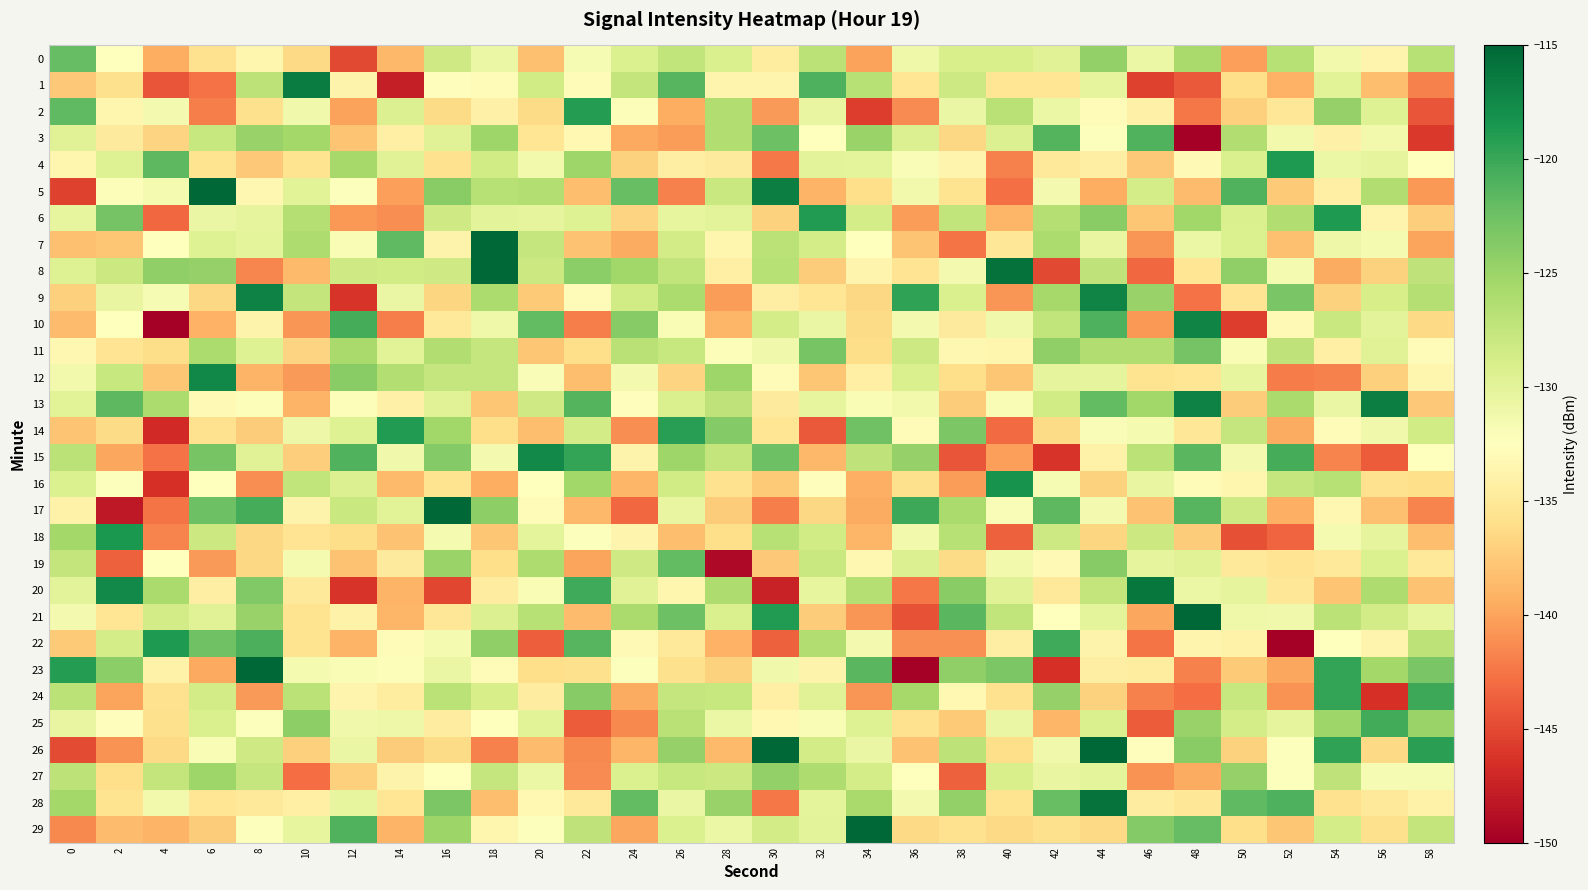

Reading left to right, what are all the values shown in this chart?

0: 0=-122.1	2=-132.6	4=-139.4	6=-135.7	8=-133.5	10=-136.4	12=-145.0	14=-138.8	16=-128.3	18=-130.8	20=-138.2	22=-131.7	24=-129.2	26=-127.3	28=-129.1	30=-134.7	32=-127.0	34=-140.1	36=-131.1	38=-129.1	40=-129.0	42=-129.7	44=-124.5	46=-130.8	48=-125.7	50=-140.2	52=-126.7	54=-131.4	56=-133.6	58=-126.7
1: 0=-137.6	2=-135.9	4=-144.4	6=-142.7	8=-127.1	10=-116.6	12=-133.8	14=-147.8	16=-132.8	18=-133.0	20=-128.5	22=-133.0	24=-127.5	26=-121.3	28=-133.6	30=-133.6	32=-120.9	34=-126.6	36=-135.3	38=-128.2	40=-135.2	42=-135.3	44=-130.3	46=-145.4	48=-144.1	50=-135.9	52=-139.1	54=-129.8	56=-138.4	58=-141.9
2: 0=-121.7	2=-133.6	4=-131.5	6=-142.0	8=-135.8	10=-131.2	12=-140.1	14=-129.4	16=-136.2	18=-134.0	20=-136.2	22=-119.0	24=-132.1	26=-139.4	28=-126.2	30=-140.5	32=-130.5	34=-145.7	36=-141.3	38=-130.6	40=-126.8	42=-130.8	44=-132.8	46=-134.1	48=-142.3	50=-137.0	52=-135.2	54=-124.6	56=-129.6	58=-144.3
3: 0=-129.7	2=-134.7	4=-136.7	6=-127.7	8=-124.8	10=-125.5	12=-137.9	14=-134.2	16=-129.7	18=-125.2	20=-135.4	22=-133.3	24=-139.7	26=-140.4	28=-126.3	30=-122.5	32=-132.5	34=-125.0	36=-129.5	38=-136.5	40=-129.5	42=-121.2	44=-132.3	46=-121.0	48=-150.3	50=-126.2	52=-131.4	54=-134.1	56=-131.4	58=-145.9
4: 0=-133.5	2=-129.5	4=-121.7	6=-135.6	8=-137.7	10=-135.5	12=-125.6	14=-129.7	16=-135.7	18=-128.4	20=-131.3	22=-125.2	24=-136.9	26=-134.3	28=-134.7	30=-142.2	32=-129.9	34=-130.2	36=-132.0	38=-133.6	40=-141.9	42=-134.9	44=-134.4	46=-137.6	48=-133.1	50=-129.2	52=-118.8	54=-130.8	56=-130.2	58=-132.5
5: 0=-145.4	2=-132.2	4=-131.6	6=-114.8	8=-133.3	10=-129.9	12=-132.2	14=-140.2	16=-124.0	18=-126.7	20=-126.5	22=-138.4	24=-122.2	26=-141.8	28=-127.9	30=-116.7	32=-138.9	34=-136.0	36=-131.3	38=-135.5	40=-142.9	42=-131.5	44=-139.4	46=-128.7	48=-138.4	50=-121.2	52=-137.5	54=-134.3	56=-126.3	58=-140.6
6: 0=-130.4	2=-122.9	4=-143.3	6=-130.7	8=-130.2	10=-126.5	12=-140.7	14=-141.2	16=-128.3	18=-129.9	20=-130.2	22=-129.6	24=-136.8	26=-130.4	28=-129.9	30=-137.0	32=-118.9	34=-128.7	36=-140.3	38=-127.4	40=-138.8	42=-126.5	44=-123.9	46=-137.7	48=-125.3	50=-129.1	52=-126.2	54=-118.7	56=-133.7	58=-137.3
7: 0=-138.2	2=-137.7	4=-132.5	6=-129.6	8=-130.1	10=-126.2	12=-131.9	14=-121.8	16=-133.9	18=-113.0	20=-127.6	22=-138.0	24=-139.5	26=-128.6	28=-133.6	30=-127.0	32=-128.7	34=-132.5	36=-137.9	38=-142.6	40=-135.1	42=-126.0	44=-130.5	46=-140.7	48=-130.8	50=-129.3	52=-138.2	54=-130.9	56=-131.6	58=-140.0
8: 0=-129.5	2=-128.1	4=-124.4	6=-124.6	8=-141.6	10=-138.6	12=-128.4	14=-128.4	16=-128.4	18=-105.0	20=-128.0	22=-124.1	24=-125.3	26=-127.4	28=-134.2	30=-126.7	32=-137.4	34=-133.7	36=-135.4	38=-131.4	40=-115.8	42=-145.1	44=-127.2	46=-143.3	48=-135.3	50=-124.4	52=-131.6	54=-139.5	56=-137.0	58=-127.2
9: 0=-137.1	2=-130.5	4=-131.7	6=-136.6	8=-117.0	10=-127.6	12=-146.2	14=-130.7	16=-136.6	18=-126.0	20=-137.5	22=-132.8	24=-128.5	26=-125.9	28=-140.4	30=-134.3	32=-135.3	34=-136.6	36=-119.6	38=-129.2	40=-140.8	42=-125.6	44=-117.1	46=-124.8	48=-142.6	50=-135.4	52=-123.1	54=-137.0	56=-128.9	58=-126.6
10: 0=-138.5	2=-132.4	4=-154.7	6=-139.2	8=-133.8	10=-140.7	12=-120.6	14=-142.0	16=-135.1	18=-131.1	20=-121.9	22=-142.1	24=-123.9	26=-131.9	28=-138.9	30=-128.8	32=-130.6	34=-136.2	36=-131.5	38=-134.7	40=-131.2	42=-127.4	44=-120.9	46=-140.7	48=-117.1	50=-145.7	52=-133.1	54=-127.9	56=-130.0	58=-136.4
11: 0=-133.5	2=-135.5	4=-136.1	6=-126.1	8=-129.5	10=-136.9	12=-125.7	14=-129.8	16=-126.3	18=-127.6	20=-137.8	22=-135.9	24=-126.8	26=-127.7	28=-132.1	30=-131.2	32=-123.1	34=-136.1	36=-128.2	38=-133.4	40=-133.5	42=-124.3	44=-126.2	46=-126.3	48=-122.9	50=-131.9	52=-127.2	54=-134.2	56=-129.7	58=-132.9
12: 0=-131.3	2=-127.8	4=-137.7	6=-117.4	8=-139.0	10=-140.5	12=-123.9	14=-126.5	16=-127.6	18=-127.6	20=-132.1	22=-138.3	24=-131.5	26=-136.7	28=-125.2	30=-133.0	32=-137.8	34=-134.2	36=-129.1	38=-135.9	40=-137.8	42=-130.3	44=-130.3	46=-135.5	48=-135.3	50=-130.4	52=-142.1	54=-141.9	56=-137.0	58=-133.5
13: 0=-129.8	2=-121.7	4=-126.0	6=-133.1	8=-132.1	10=-139.0	12=-132.1	14=-134.0	16=-129.7	18=-137.8	20=-128.4	22=-121.3	24=-132.8	26=-129.2	28=-127.2	30=-134.8	32=-130.4	34=-131.9	36=-131.3	38=-137.4	40=-131.8	42=-128.5	44=-121.8	46=-125.3	48=-116.9	50=-137.4	52=-125.9	54=-130.7	56=-116.7	58=-137.7
14: 0=-137.9	2=-136.2	4=-146.9	6=-135.7	8=-137.3	10=-130.9	12=-129.6	14=-118.9	16=-125.3	18=-136.0	20=-138.3	22=-128.6	24=-141.2	26=-119.2	28=-123.7	30=-135.3	32=-144.0	34=-122.5	36=-132.8	38=-123.3	40=-143.2	42=-136.2	44=-132.0	46=-131.7	48=-135.2	50=-127.6	52=-139.5	54=-133.0	56=-131.2	58=-128.4
15: 0=-127.0	2=-139.9	4=-142.7	6=-123.1	8=-129.7	10=-137.2	12=-121.1	14=-131.2	16=-123.7	18=-131.5	20=-117.6	22=-119.7	24=-133.7	26=-125.2	28=-127.5	30=-122.4	32=-138.8	34=-127.2	36=-124.6	38=-144.3	40=-140.3	42=-146.3	44=-133.9	46=-127.0	48=-121.5	50=-131.5	52=-120.6	54=-141.7	56=-143.9	58=-132.4
16: 0=-129.3	2=-132.2	4=-146.5	6=-132.6	8=-141.1	10=-127.3	12=-129.4	14=-138.6	16=-135.6	18=-139.4	20=-132.4	22=-125.3	24=-138.9	26=-128.5	28=-135.7	30=-137.6	32=-132.7	34=-139.2	36=-135.9	38=-140.4	40=-118.2	42=-131.8	44=-136.9	46=-130.5	48=-132.8	50=-133.5	52=-127.7	54=-126.7	56=-135.7	58=-136.0
17: 0=-133.9	2=-148.1	4=-142.6	6=-122.4	8=-120.5	10=-133.7	12=-128.0	14=-129.8	16=-110.4	18=-124.2	20=-132.9	22=-138.7	24=-143.2	26=-130.6	28=-137.3	30=-142.0	32=-136.5	34=-139.6	36=-120.2	38=-125.8	40=-132.1	42=-121.6	44=-131.5	46=-138.0	48=-121.3	50=-128.2	52=-139.3	54=-133.3	56=-138.1	58=-141.7
18: 0=-125.5	2=-118.6	4=-141.8	6=-128.1	8=-136.6	10=-135.4	12=-136.1	14=-138.0	16=-131.7	18=-137.8	20=-130.1	22=-132.4	24=-133.7	26=-138.4	28=-136.0	30=-126.7	32=-128.5	34=-138.8	36=-131.3	38=-126.7	40=-143.7	42=-128.2	44=-136.6	46=-128.0	48=-137.3	50=-144.6	52=-143.4	54=-131.7	56=-130.2	58=-138.3
19: 0=-127.5	2=-143.6	4=-132.5	6=-140.5	8=-136.6	10=-131.7	12=-138.0	14=-134.7	16=-125.0	18=-136.0	20=-126.2	22=-139.9	24=-128.3	26=-121.9	28=-149.3	30=-137.6	32=-128.0	34=-133.4	36=-129.4	38=-136.2	40=-131.4	42=-133.1	44=-123.8	46=-130.2	48=-129.6	50=-134.9	52=-135.4	54=-135.0	56=-129.2	58=-134.9
20: 0=-130.0	2=-117.5	4=-125.9	6=-134.3	8=-123.6	10=-134.9	12=-146.3	14=-139.1	16=-145.1	18=-134.5	20=-131.9	22=-120.3	24=-129.7	26=-133.5	28=-126.2	30=-147.5	32=-130.4	34=-126.6	36=-142.4	38=-124.0	40=-129.6	42=-134.9	44=-127.6	46=-116.1	48=-130.7	50=-130.3	52=-135.2	54=-137.9	56=-126.2	58=-138.0
21: 0=-131.5	2=-135.3	4=-128.6	6=-129.7	8=-124.7	10=-135.6	12=-133.9	14=-138.9	16=-135.1	18=-129.4	20=-126.7	22=-138.5	24=-125.9	26=-122.5	28=-129.1	30=-118.9	32=-137.4	34=-140.7	36=-144.5	38=-121.5	40=-127.4	42=-132.4	44=-130.0	46=-139.9	48=-114.9	50=-131.1	52=-131.2	54=-126.9	56=-128.6	58=-130.4
22: 0=-137.5	2=-128.7	4=-118.8	6=-122.6	8=-120.8	10=-135.6	12=-138.9	14=-132.9	16=-131.6	18=-124.3	20=-143.8	22=-121.3	24=-133.1	26=-135.0	28=-139.1	30=-143.6	32=-126.2	34=-131.5	36=-141.0	38=-141.1	40=-134.4	42=-120.3	44=-133.8	46=-142.5	48=-133.7	50=-133.9	52=-150.9	54=-132.4	56=-133.6	58=-127.1
23: 0=-119.1	2=-124.1	4=-133.9	6=-139.7	8=-114.0	10=-131.6	12=-131.9	14=-132.2	16=-130.6	18=-133.0	20=-136.0	22=-135.8	24=-132.2	26=-135.8	28=-137.0	30=-131.3	32=-133.8	34=-121.5	36=-150.6	38=-124.4	40=-123.3	42=-146.5	44=-134.4	46=-134.6	48=-141.9	50=-137.4	52=-139.8	54=-119.7	56=-125.5	58=-123.1
24: 0=-126.9	2=-139.9	4=-135.7	6=-128.6	8=-140.6	10=-127.0	12=-133.7	14=-134.6	16=-127.0	18=-128.9	20=-134.5	22=-123.9	24=-139.6	26=-127.7	28=-127.8	30=-134.2	32=-129.7	34=-140.8	36=-125.5	38=-133.3	40=-135.7	42=-124.7	44=-136.9	46=-141.9	48=-142.9	50=-127.8	52=-141.0	54=-119.7	56=-146.6	58=-120.1
25: 0=-130.5	2=-132.7	4=-135.8	6=-129.2	8=-132.3	10=-124.3	12=-131.2	14=-130.9	16=-134.5	18=-132.4	20=-129.8	22=-144.0	24=-141.4	26=-126.8	28=-130.8	30=-133.3	32=-131.9	34=-129.6	36=-135.8	38=-137.4	40=-130.6	42=-138.8	44=-129.1	46=-143.9	48=-124.8	50=-128.7	52=-130.2	54=-125.1	56=-120.3	58=-124.9
26: 0=-144.9	2=-141.0	4=-136.4	6=-131.8	8=-128.4	10=-137.1	12=-130.7	14=-137.3	16=-136.3	18=-141.8	20=-138.5	22=-141.5	24=-138.8	26=-124.6	28=-138.6	30=-113.6	32=-128.5	34=-130.7	36=-138.0	38=-127.1	40=-136.0	42=-131.1	44=-114.1	46=-132.7	48=-124.0	50=-136.9	52=-132.2	54=-119.6	56=-136.4	58=-119.3
27: 0=-127.0	2=-135.9	4=-127.6	6=-125.2	8=-127.6	10=-143.0	12=-137.1	14=-133.7	16=-132.5	18=-127.7	20=-130.8	22=-141.3	24=-129.3	26=-127.7	28=-128.1	30=-124.4	32=-126.2	34=-128.8	36=-132.5	38=-143.6	40=-129.0	42=-130.5	44=-130.1	46=-140.9	48=-139.6	50=-124.6	52=-132.3	54=-127.2	56=-131.8	58=-131.8
28: 0=-125.4	2=-135.6	4=-131.3	6=-135.2	8=-135.0	10=-134.2	12=-130.4	14=-135.4	16=-123.2	18=-138.3	20=-133.3	22=-135.1	24=-121.9	26=-130.6	28=-124.8	30=-142.4	32=-130.1	34=-125.8	36=-131.4	38=-124.5	40=-135.6	42=-122.1	44=-115.9	46=-134.5	48=-135.1	50=-121.8	52=-120.9	54=-135.7	56=-134.9	58=-134.0
29: 0=-141.4	2=-138.4	4=-139.0	6=-137.4	8=-132.2	10=-130.4	12=-121.1	14=-139.0	16=-125.1	18=-133.5	20=-132.3	22=-127.3	24=-139.9	26=-129.3	28=-130.8	30=-128.6	32=-130.0	34=-114.8	36=-136.5	38=-135.7	40=-136.4	42=-135.9	44=-136.5	46=-123.7	48=-122.1	50=-136.0	52=-137.8	54=-128.7	56=-135.9	58=-127.6